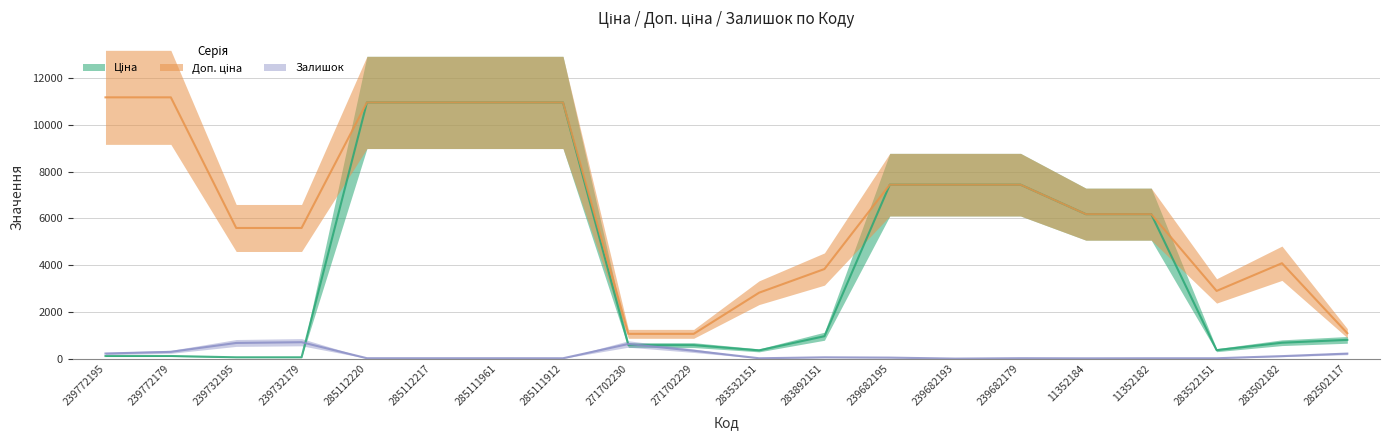

At which category does Доп. ціна reach its first local peak?

283502182